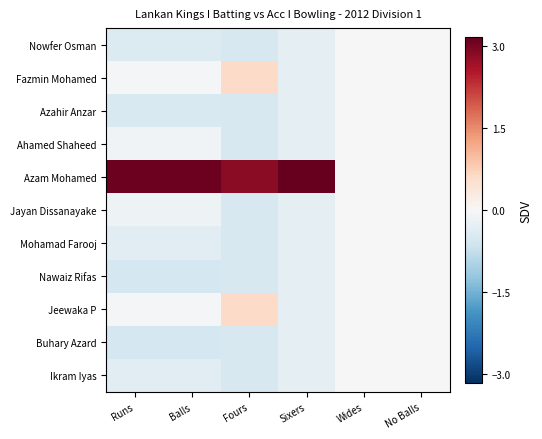

Reading left to right, what are all the values shown in this chart?

Nowfer Osman: Runs=-0.4	Balls=-0.4	Fours=-0.5	Sixers=-0.3	Wides=0.0	No Balls=0.0
Fazmin Mohamed: Runs=-0.0	Balls=-0.0	Fours=0.6	Sixers=-0.3	Wides=0.0	No Balls=0.0
Azahir Anzar: Runs=-0.5	Balls=-0.5	Fours=-0.5	Sixers=-0.3	Wides=0.0	No Balls=0.0
Ahamed Shaheed: Runs=-0.1	Balls=-0.1	Fours=-0.5	Sixers=-0.3	Wides=0.0	No Balls=0.0
Azam Mohamed: Runs=3.1	Balls=3.1	Fours=2.9	Sixers=3.2	Wides=0.0	No Balls=0.0
Jayan Dissanayake: Runs=-0.2	Balls=-0.2	Fours=-0.5	Sixers=-0.3	Wides=0.0	No Balls=0.0
Mohamad Farooj: Runs=-0.4	Balls=-0.4	Fours=-0.5	Sixers=-0.3	Wides=0.0	No Balls=0.0
Nawaiz Rifas: Runs=-0.6	Balls=-0.6	Fours=-0.5	Sixers=-0.3	Wides=0.0	No Balls=0.0
Jeewaka P: Runs=-0.0	Balls=-0.0	Fours=0.6	Sixers=-0.3	Wides=0.0	No Balls=0.0
Buhary Azard: Runs=-0.6	Balls=-0.6	Fours=-0.5	Sixers=-0.3	Wides=0.0	No Balls=0.0
Ikram Iyas: Runs=-0.4	Balls=-0.4	Fours=-0.5	Sixers=-0.3	Wides=0.0	No Balls=0.0